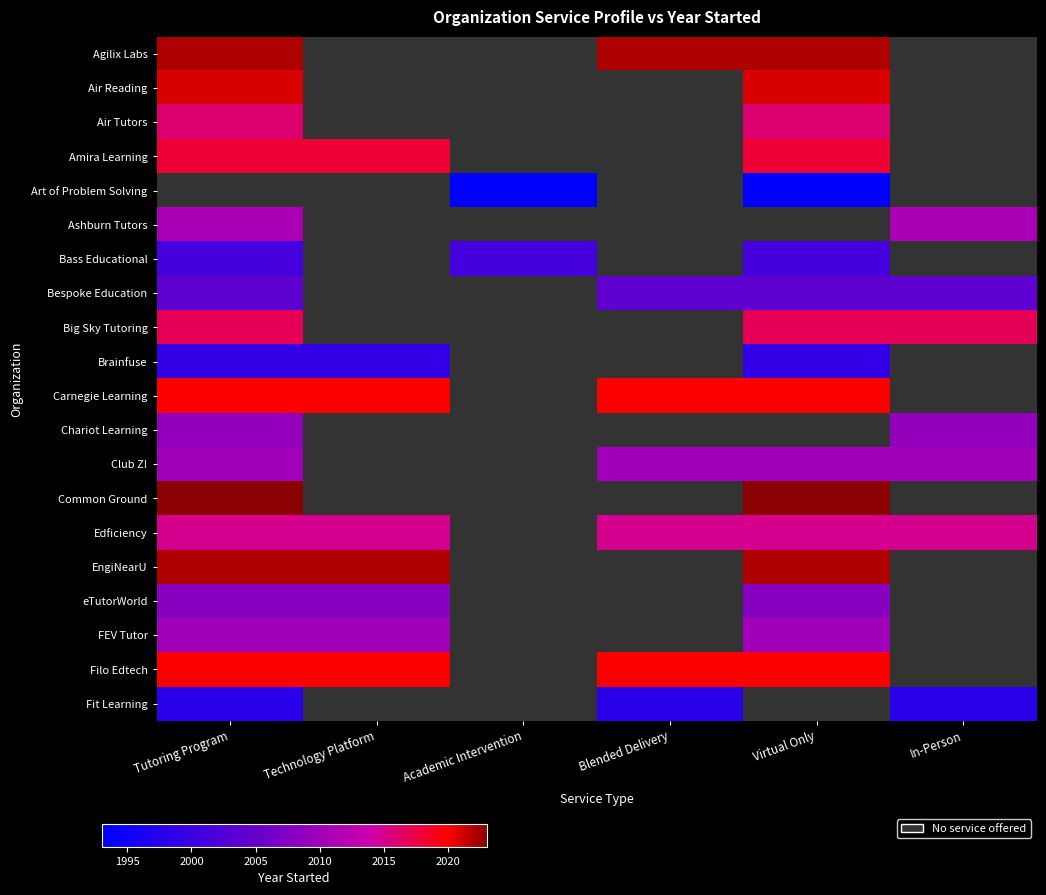

True or false: Air Tutors has a value of 1247.8 at Tutoring Program.

False